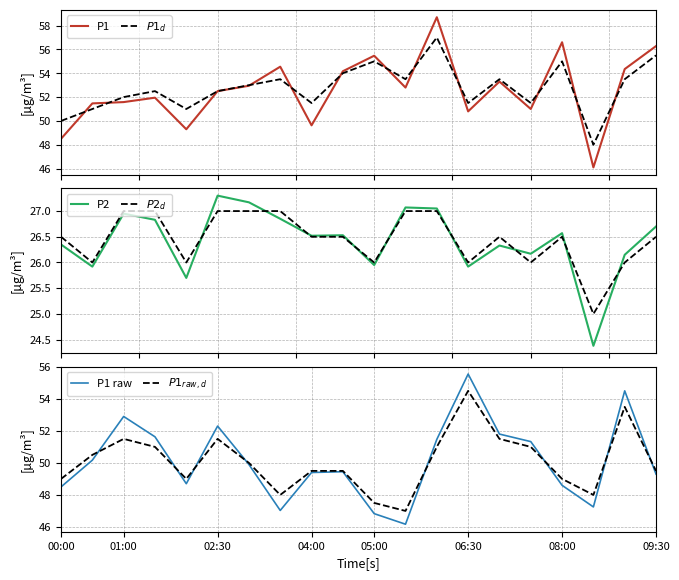

List the series in order of their peak value, highest first.

P1, $P1_d$, P1 raw, $P1_{raw,d}$, P2, $P2_d$